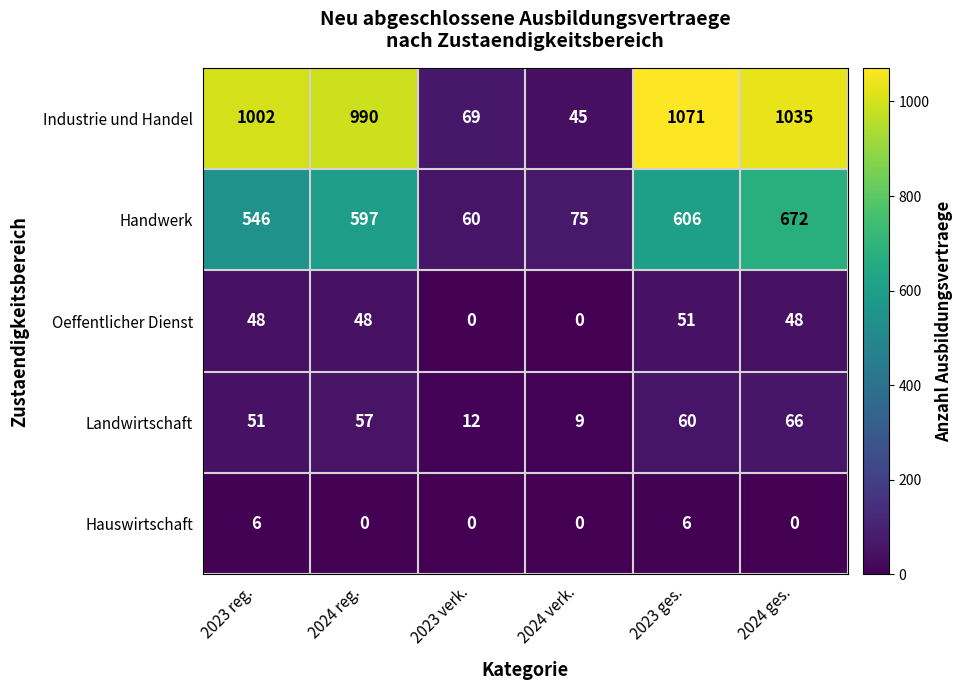

What is the difference between the maximum and second lowest values in the Industrie und Handel series?

1002